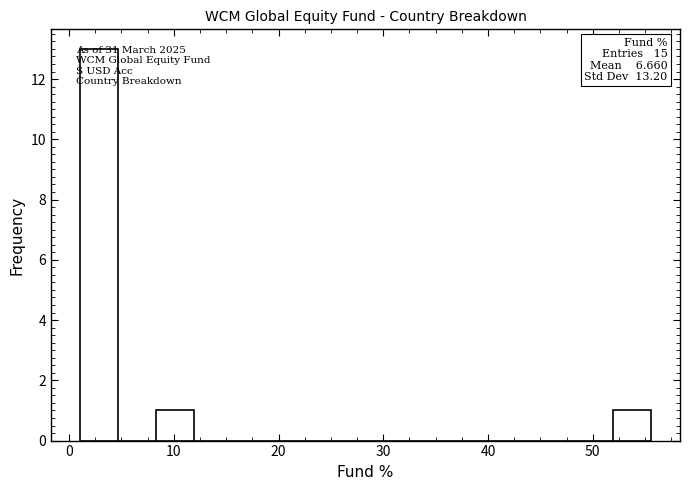

Read against the x-axis, roughly where is the centre of the tallest bar?

3